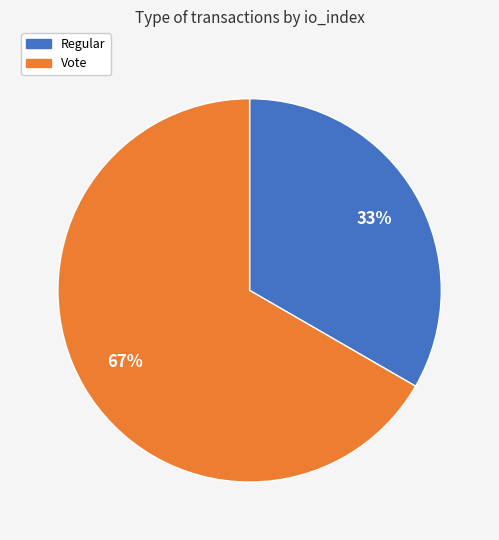

What is the ratio of the value at Regular to the value at Vote?

0.5